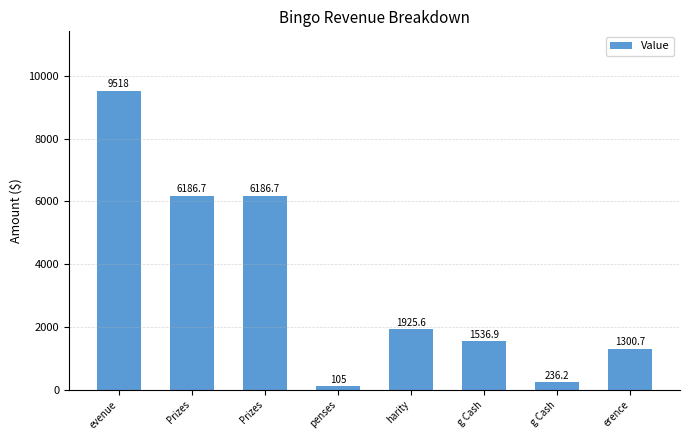

What is the change in value from Prizes to g Cash?

-5950.5